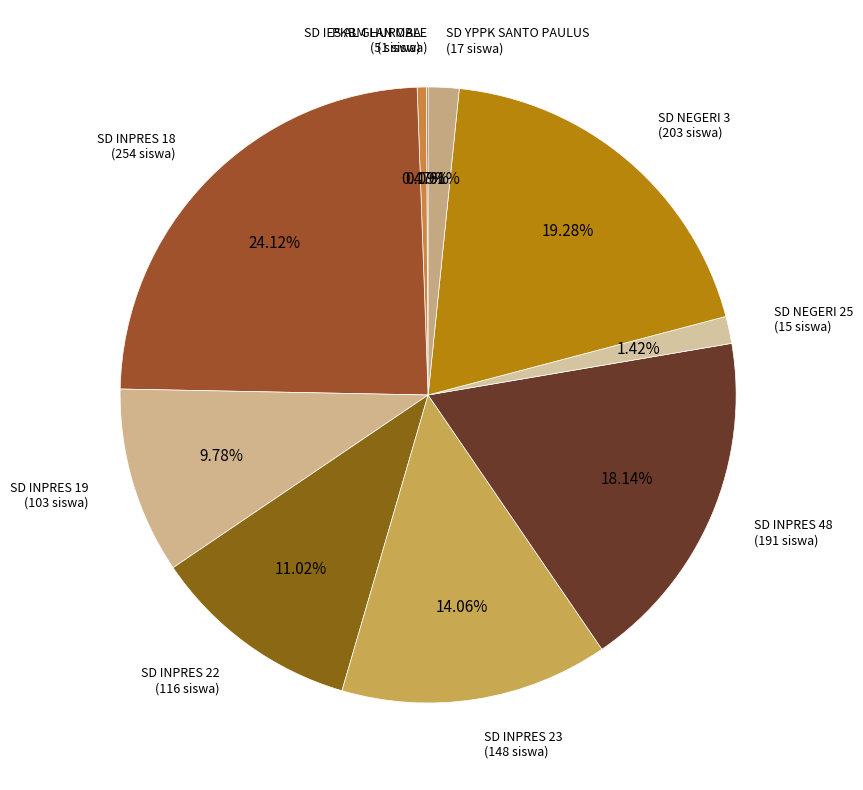

To the nearest percent, what is the difference between the SD NEGERI 25 and SD INPRES 19 slice percentages?

8%